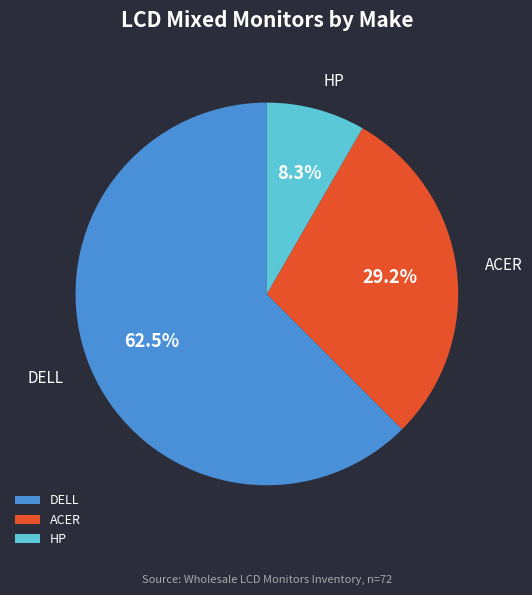

Between HP and DELL, which is larger?

DELL